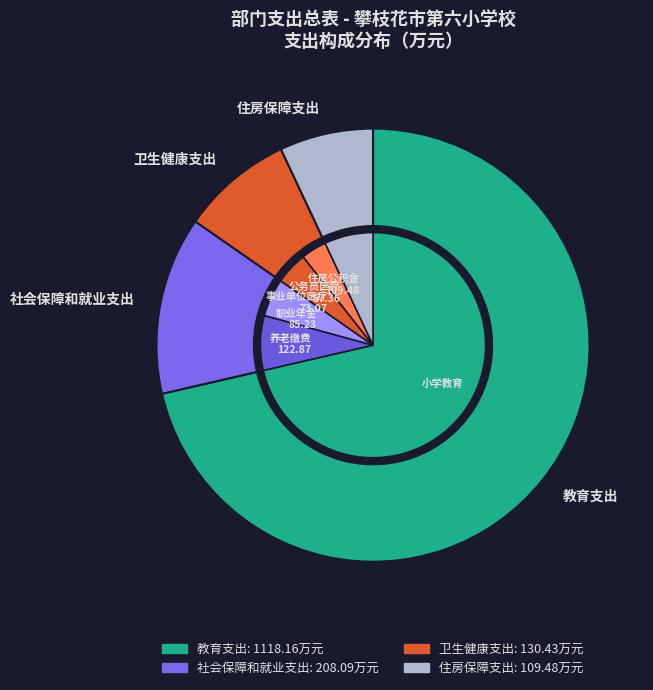

Do 住房保障支出 and 社会保障和就业支出 together represent more than half of the pie?

No